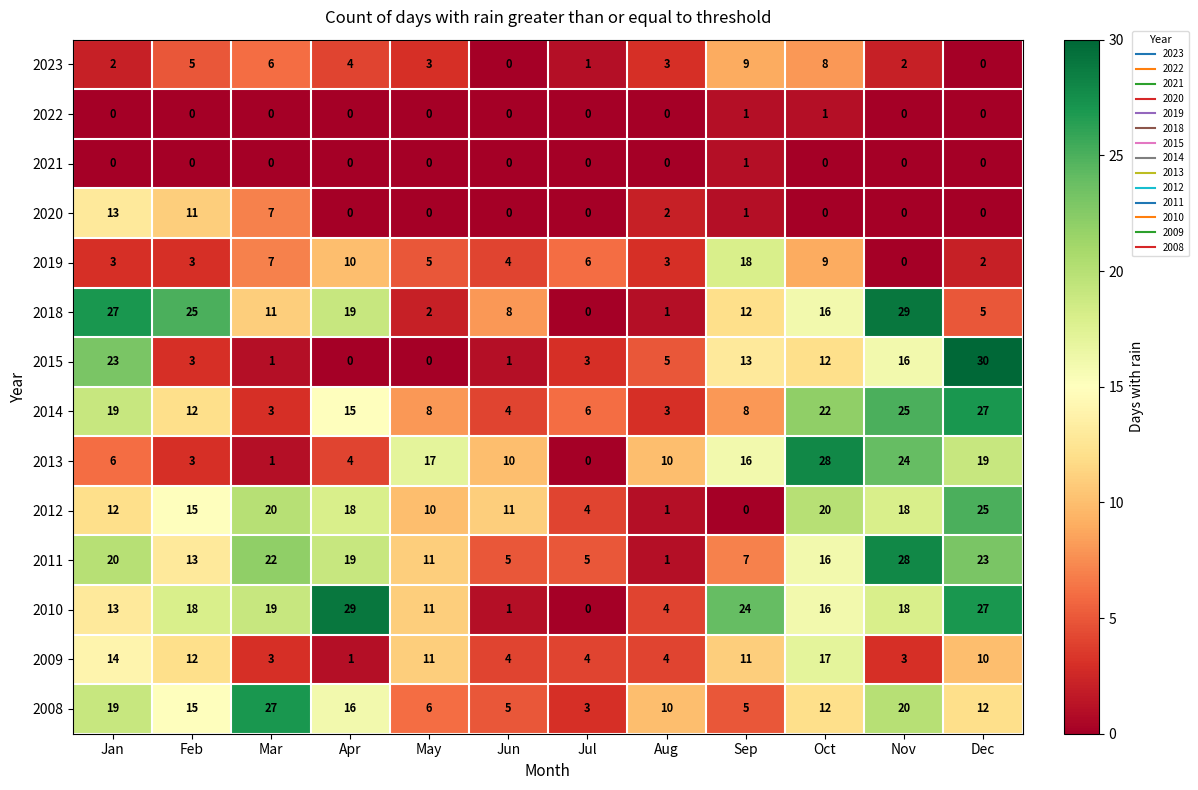

What is the total value across all series at Feb?

135